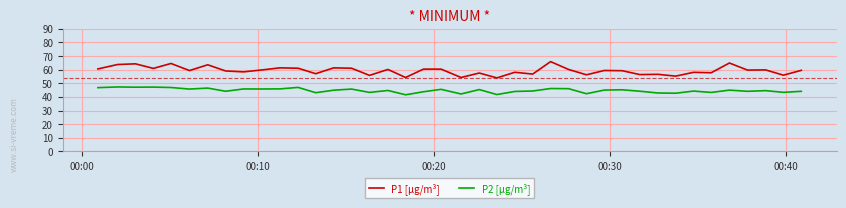

Count the number of categories in the chart.

40